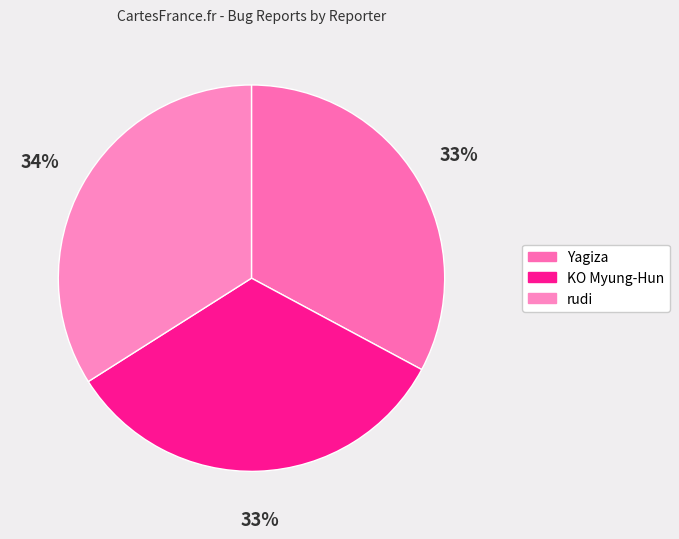

The rudi slice represents 34% of the pie. True or false?

True